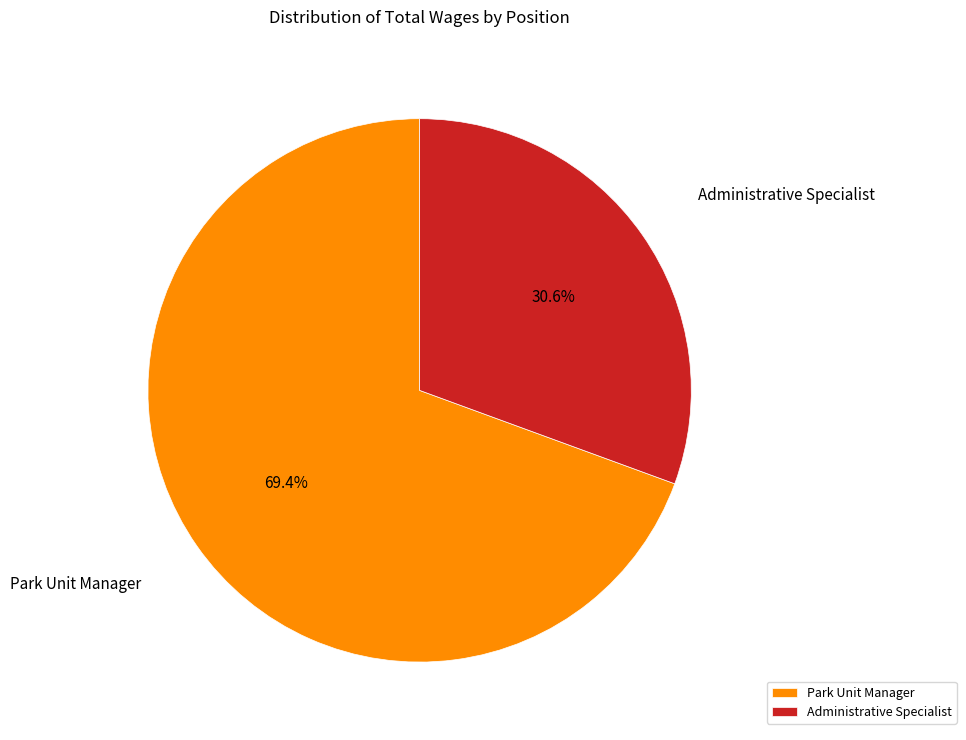

How much of the chart is everything except Administrative Specialist?

69.4%